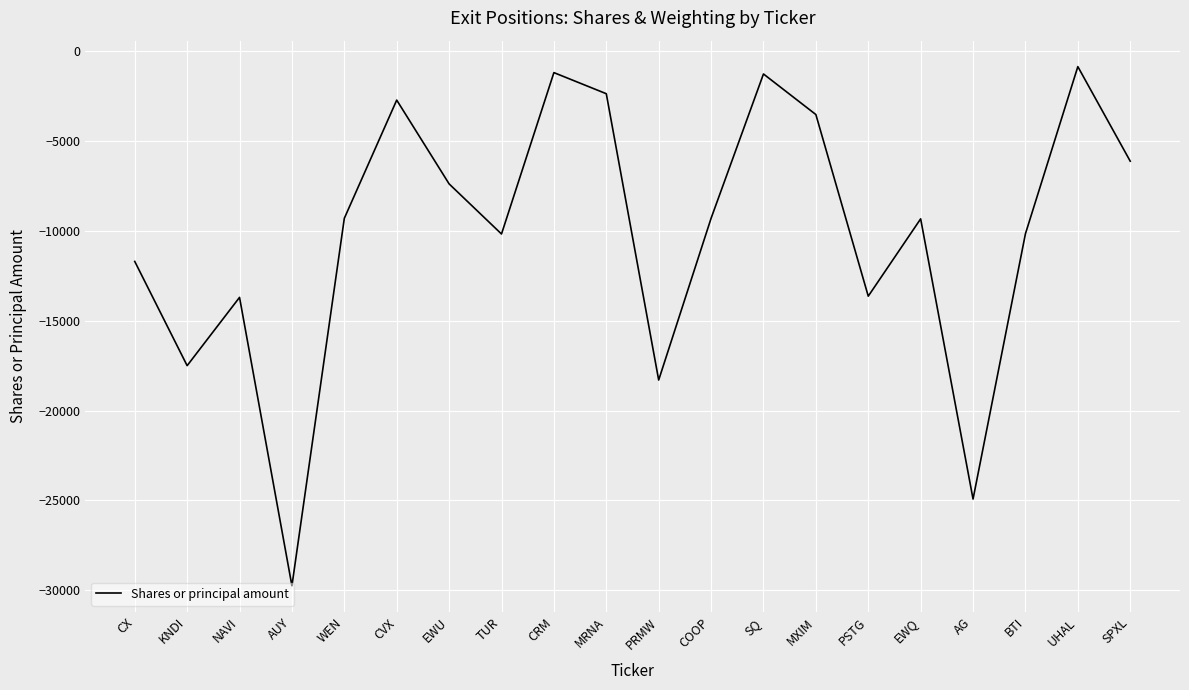

At which label is the value closest to -15305?

NAVI